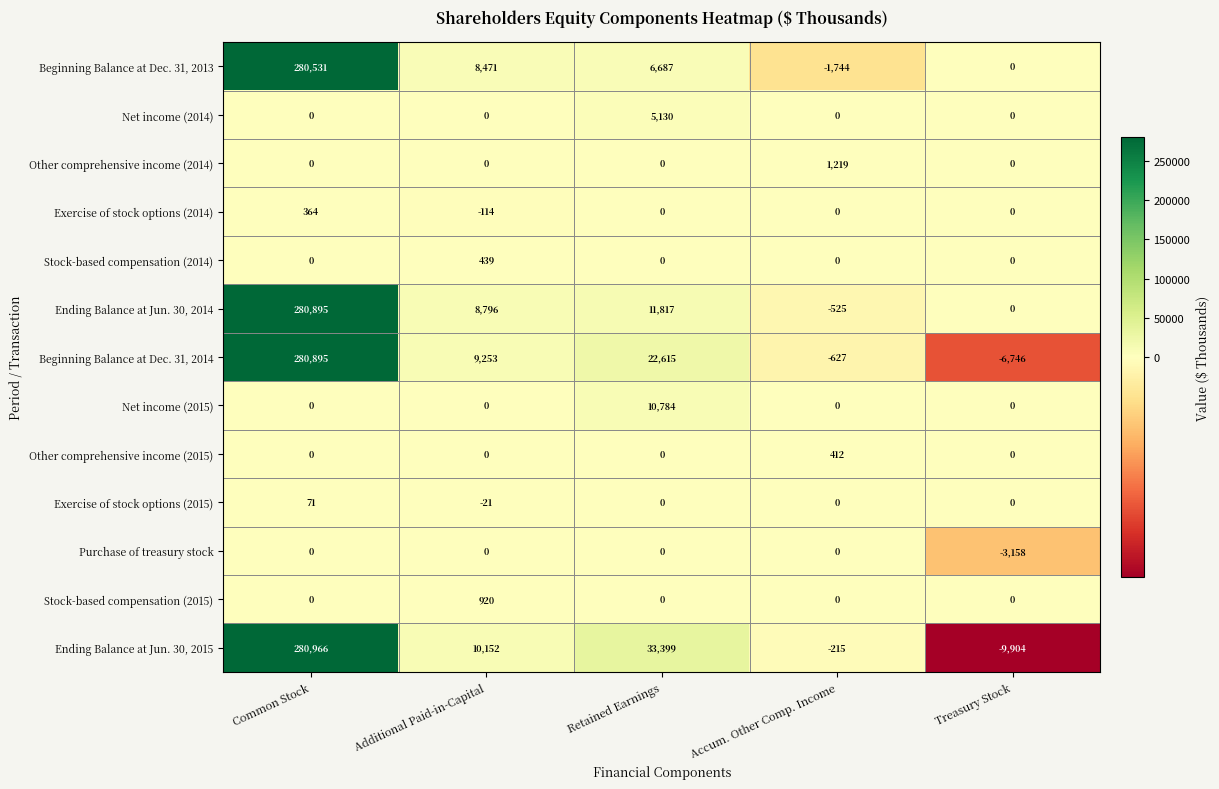

At which category is the sum across all series the highest?

Common Stock